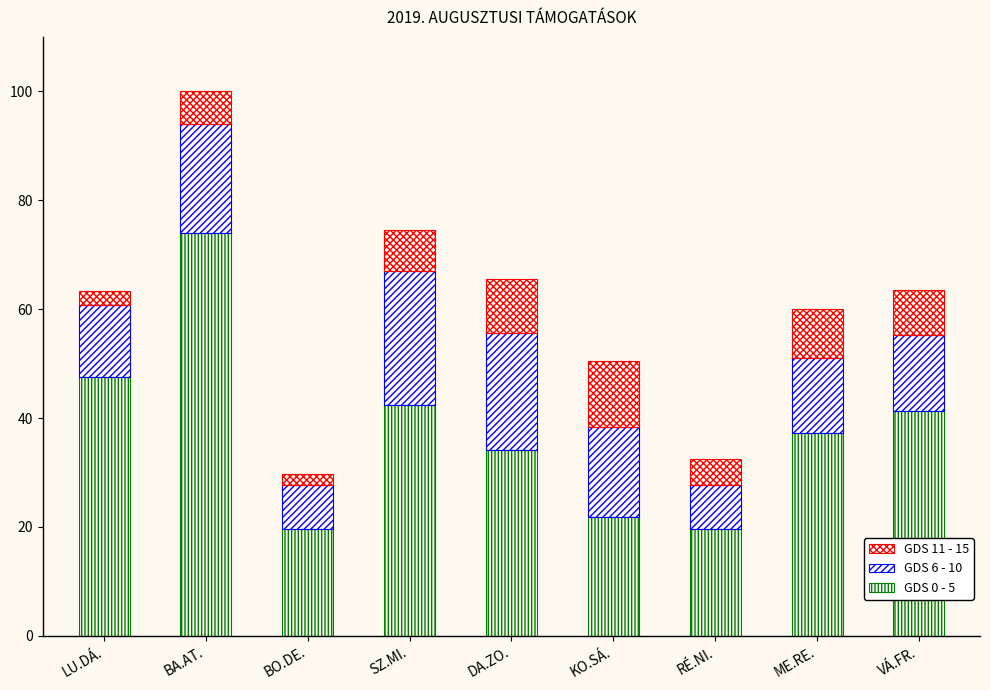

Is it true that GDS 11 - 15 equals 6.0 at BA.AT.?

True